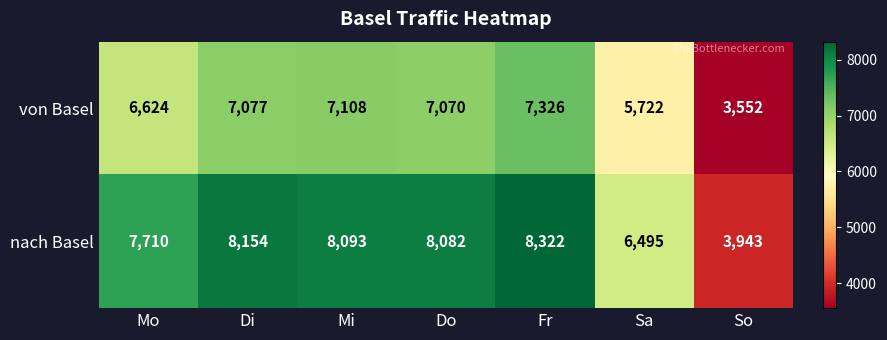

At Di, list the series in order from largest to smallest.

nach Basel, von Basel